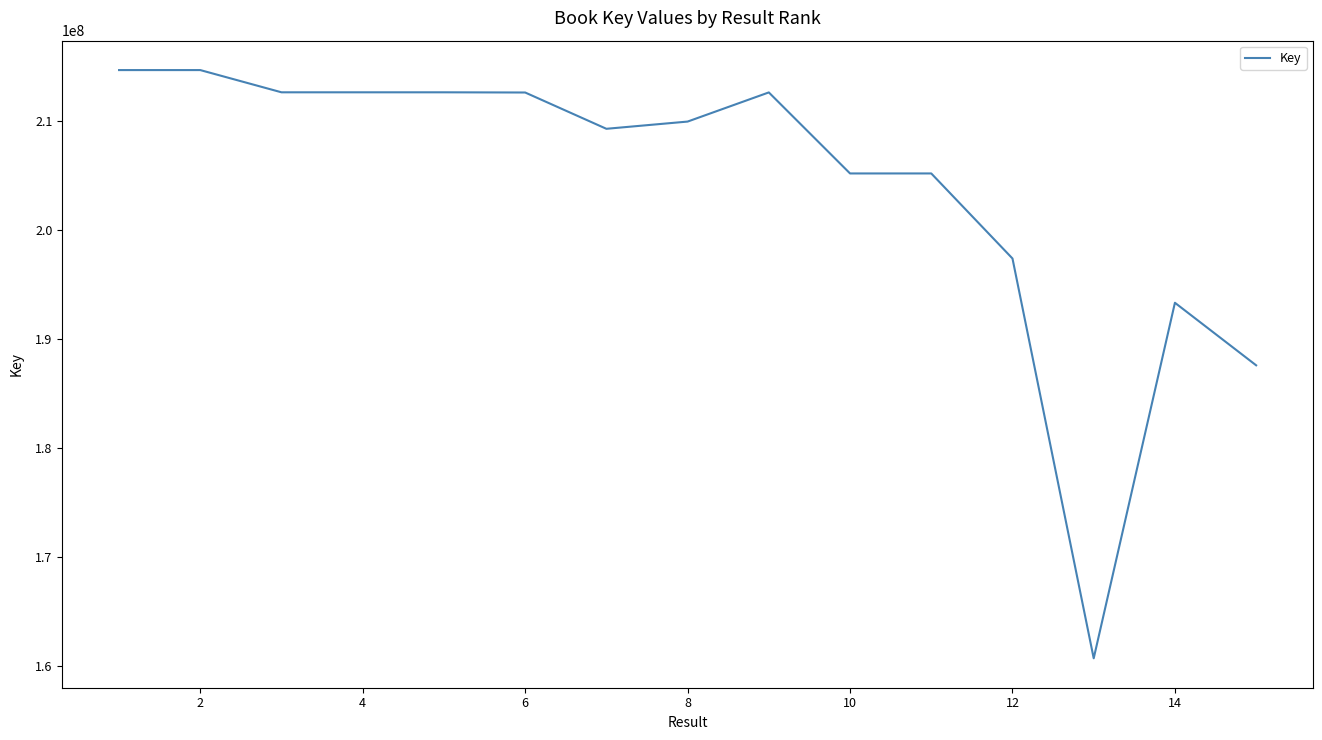

What is the difference between the maximum and minimum values?

54022932